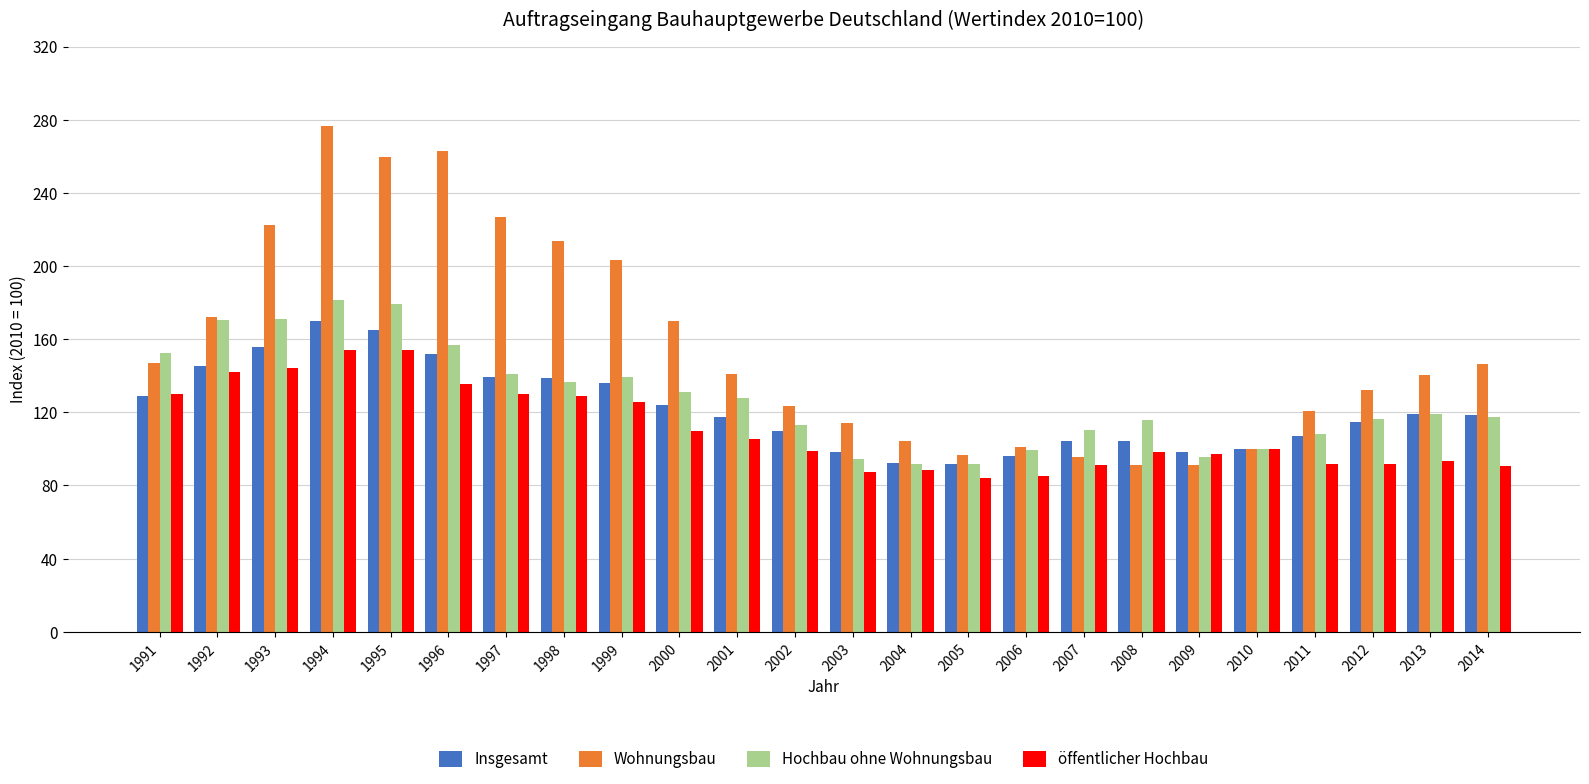

Read the Wohnungsbau value at 2012.

132.1